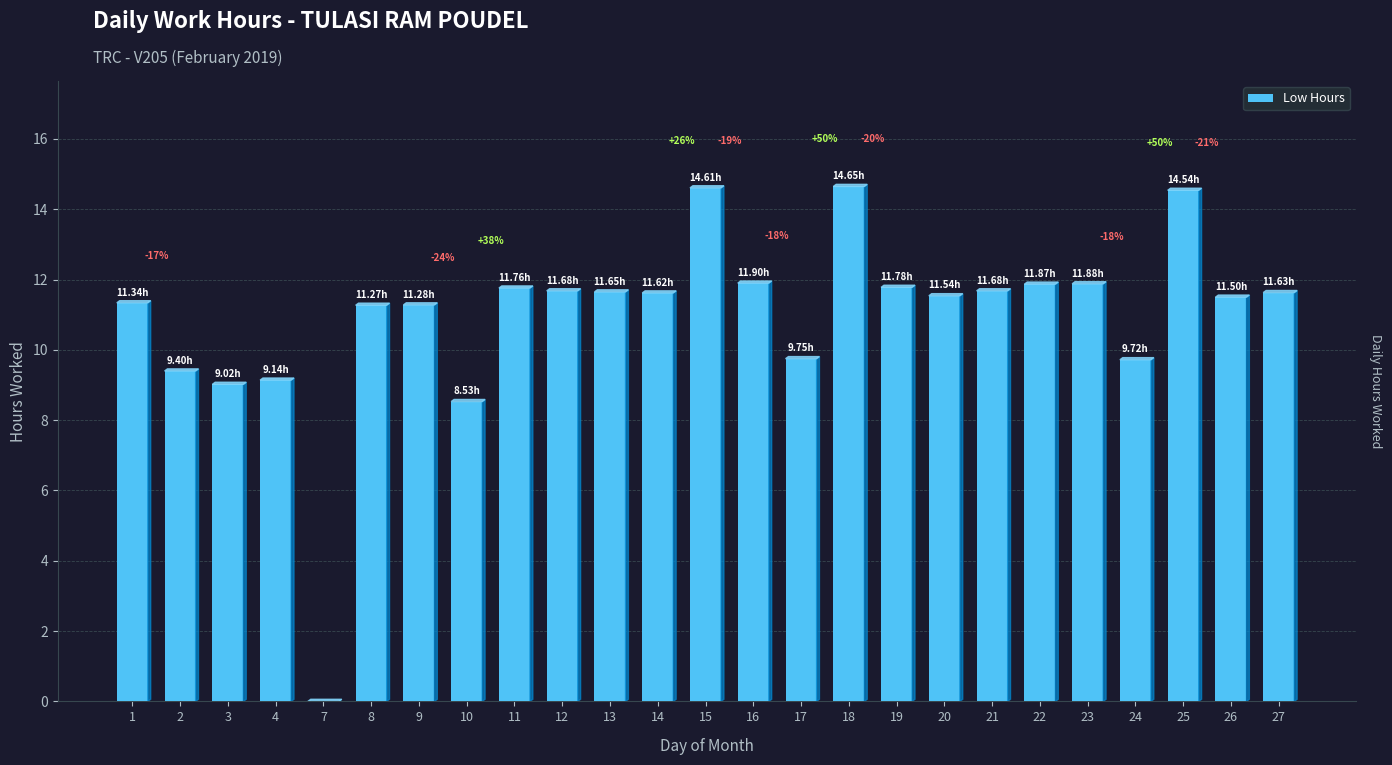

Where is the data nearest to the value 7?

10